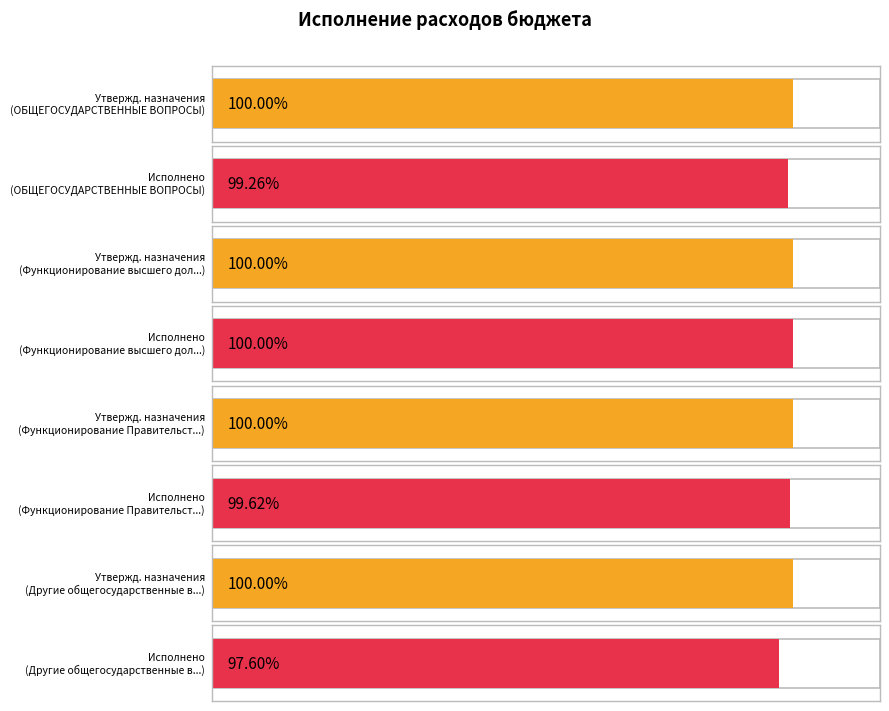

The Исполнено итого series shows 3219899.0 at ОБЩЕГОСУДАРСТВЕННЫЕ
ВОПРОСЫ. True or false?

False